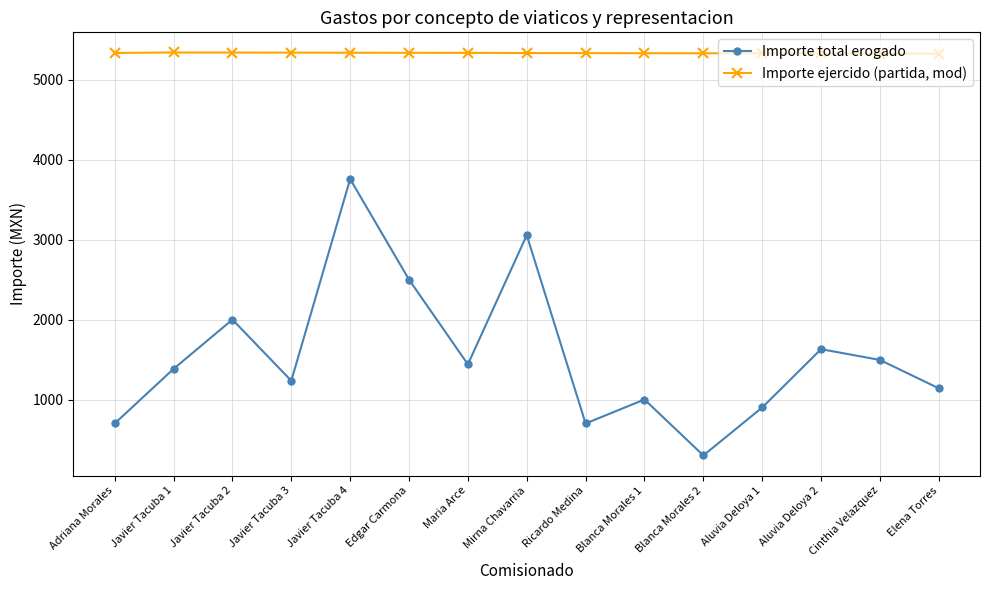

True or false: Importe ejercido (partida, mod) and Importe total erogado intersect in this chart.

False